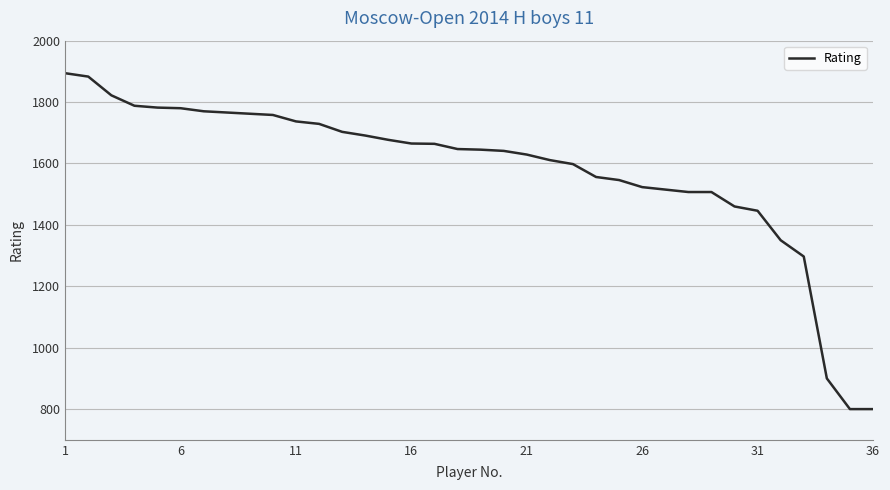

What is the maximum value shown in the chart?

1894